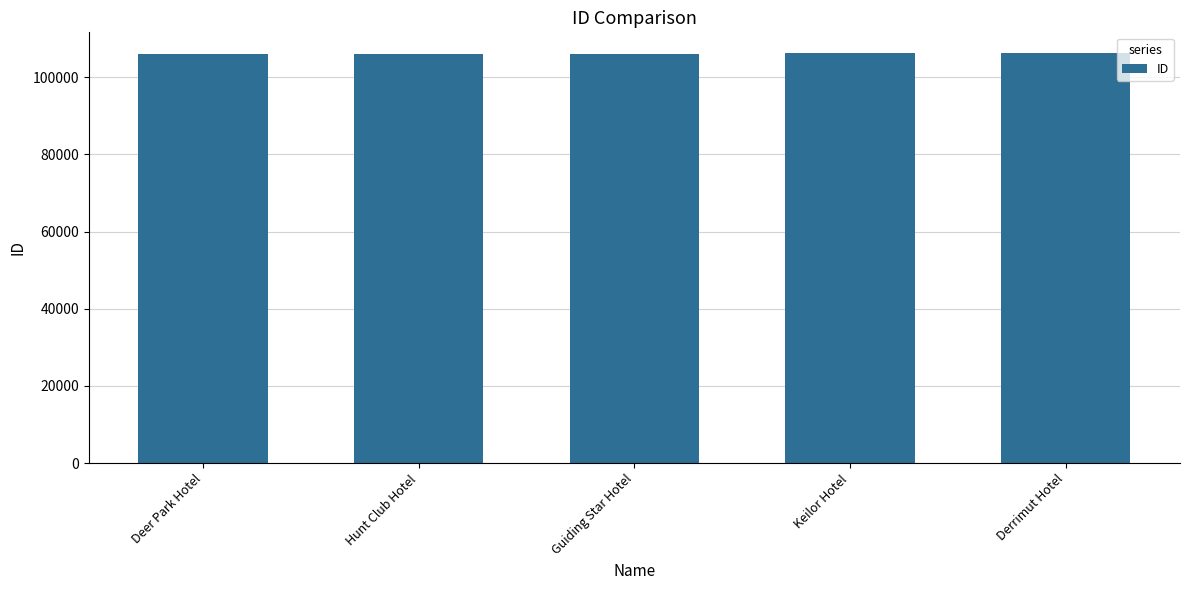

Approximately how many times larger is the value at Guiding Star Hotel compared to Keilor Hotel?

1.0